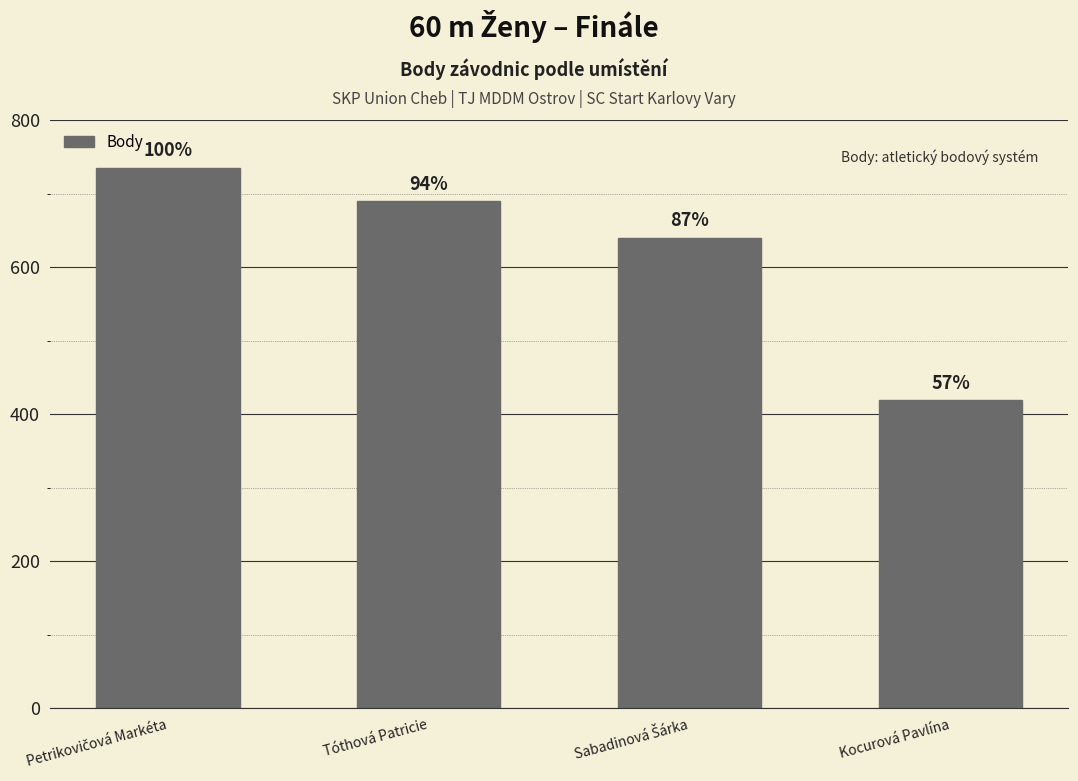

What is the label of the 1st bar from the right?

Kocurová Pavlína